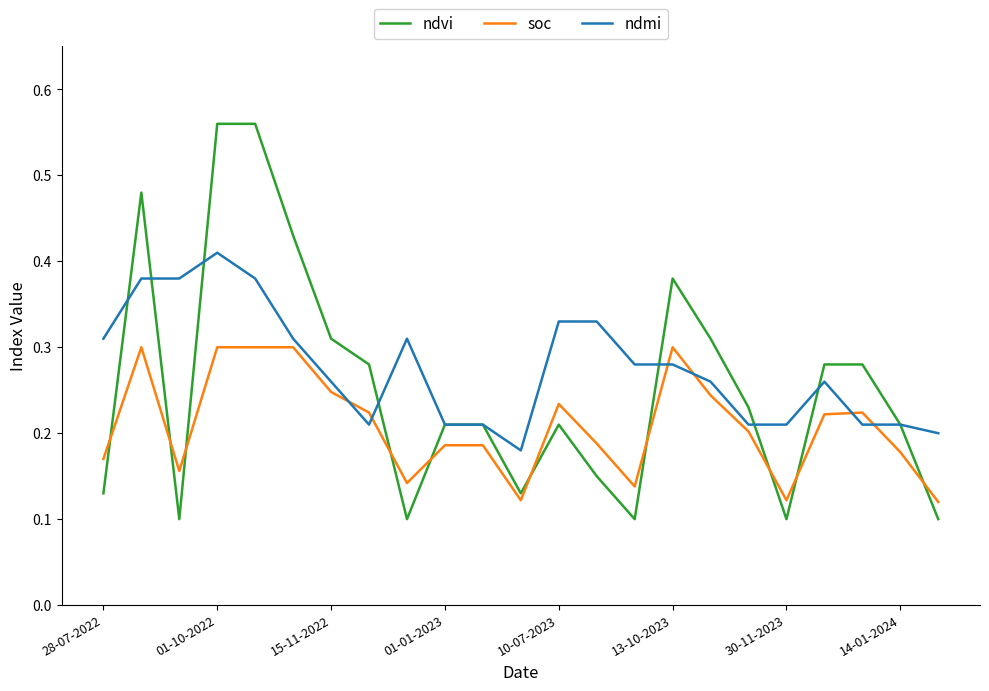

True or false: ndvi and soc cross at least once.

True